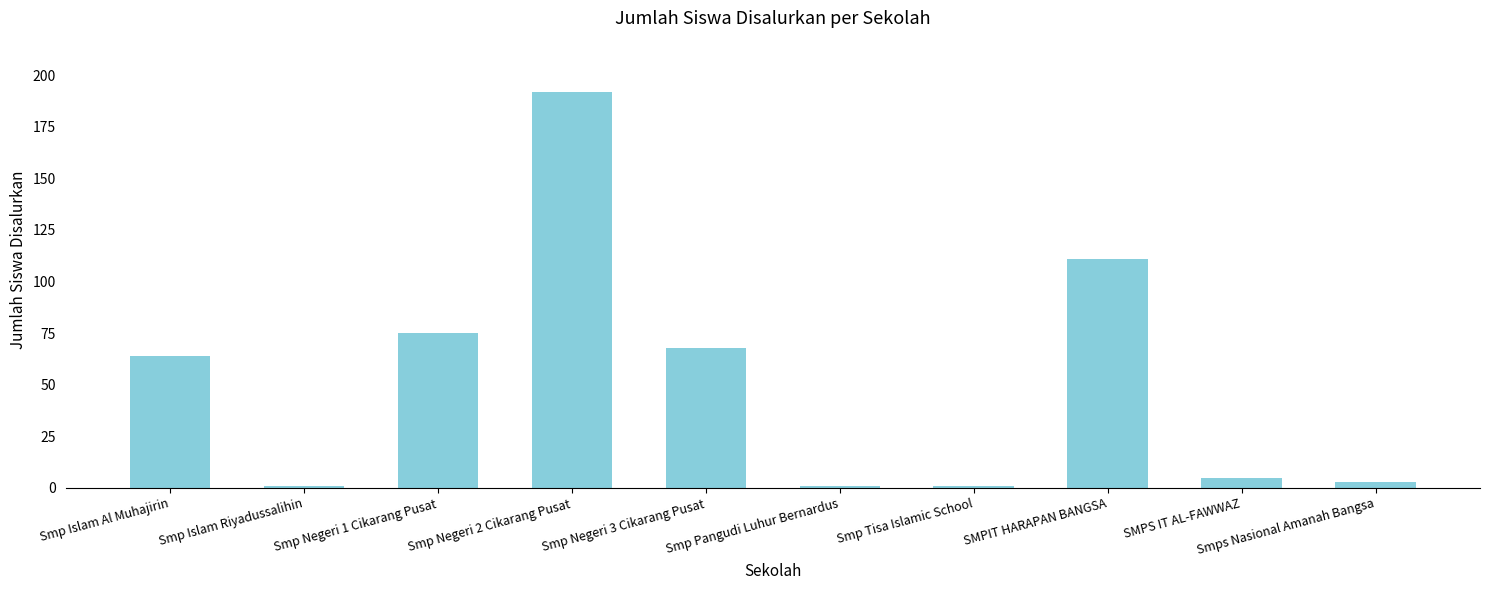

The chart shows a value of 17 at Smp Negeri 1 Cikarang Pusat. True or false?

False